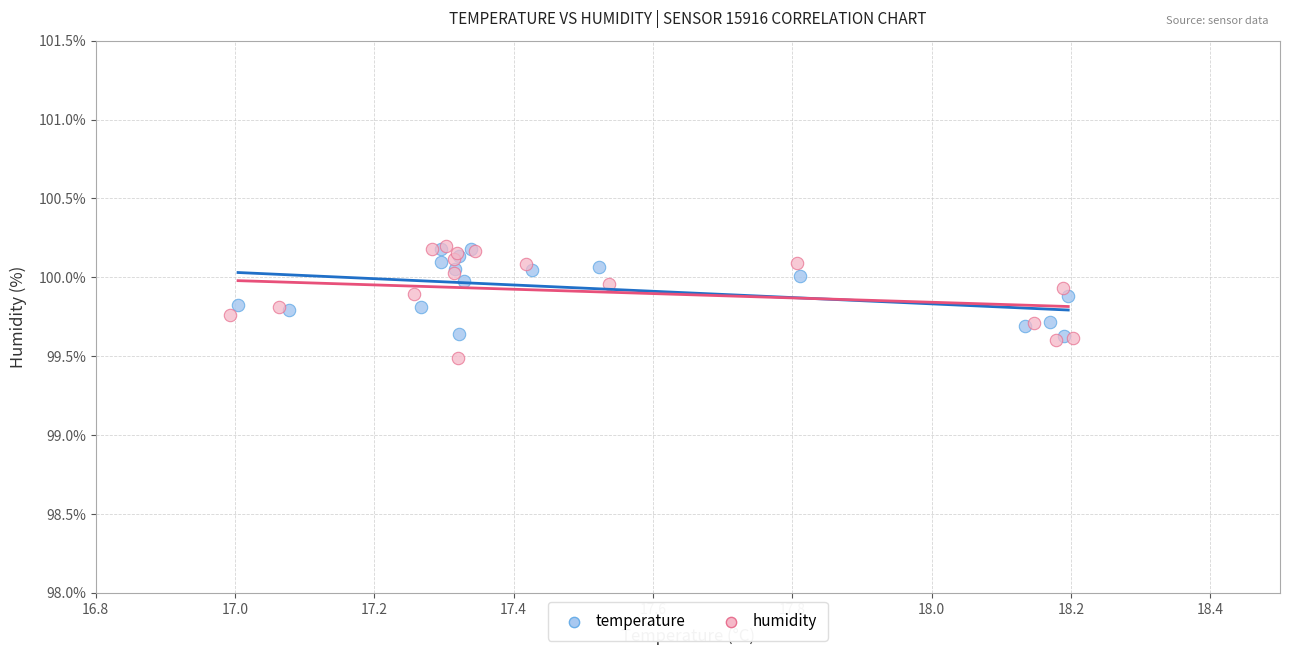

Which series has the widest spread of Y values?

humidity